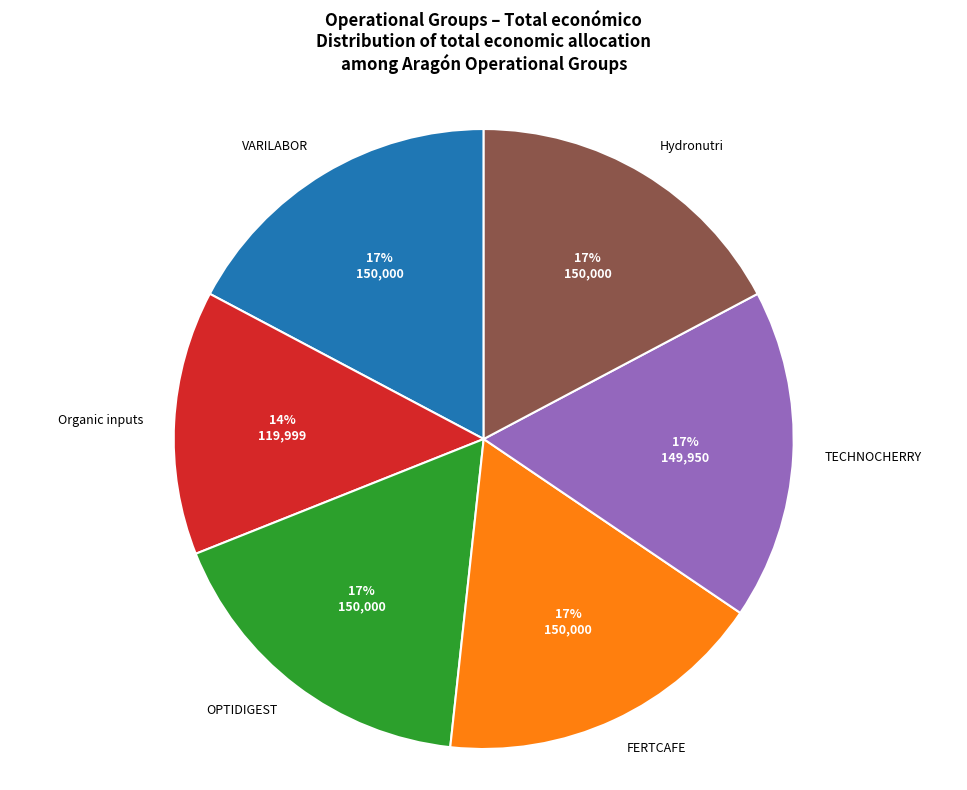

Count the number of slices in the pie.

6